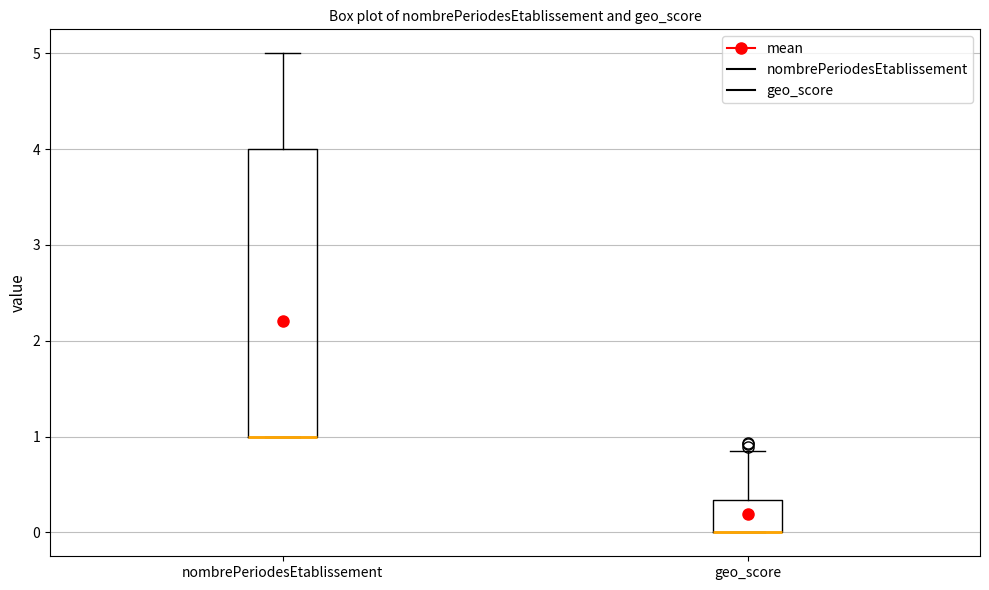

Reading left to right, read every box against the y-axis: the position of its median line, the range the box covers, and the ends of its whiskers. The values are not printed on the chart, so give them approximately, as read against the axis.

nombrePeriodesEtablissement: median 1.0 (drawn on the box's lower edge), box 1.0 to 4.0, whiskers 1.0 to 5.0
geo_score: median 0.0 (drawn on the box's lower edge), box 0.0 to 0.3, whiskers 0.0 to 0.9